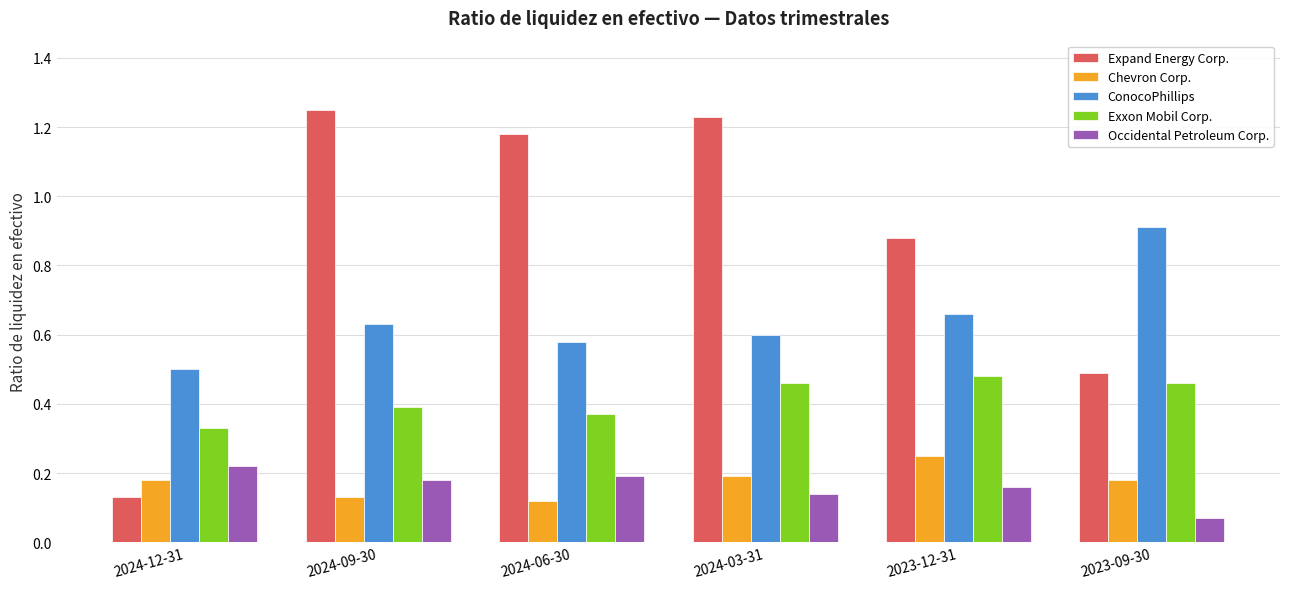

What is the difference between the highest and lowest values at 2024-06-30?

1.1